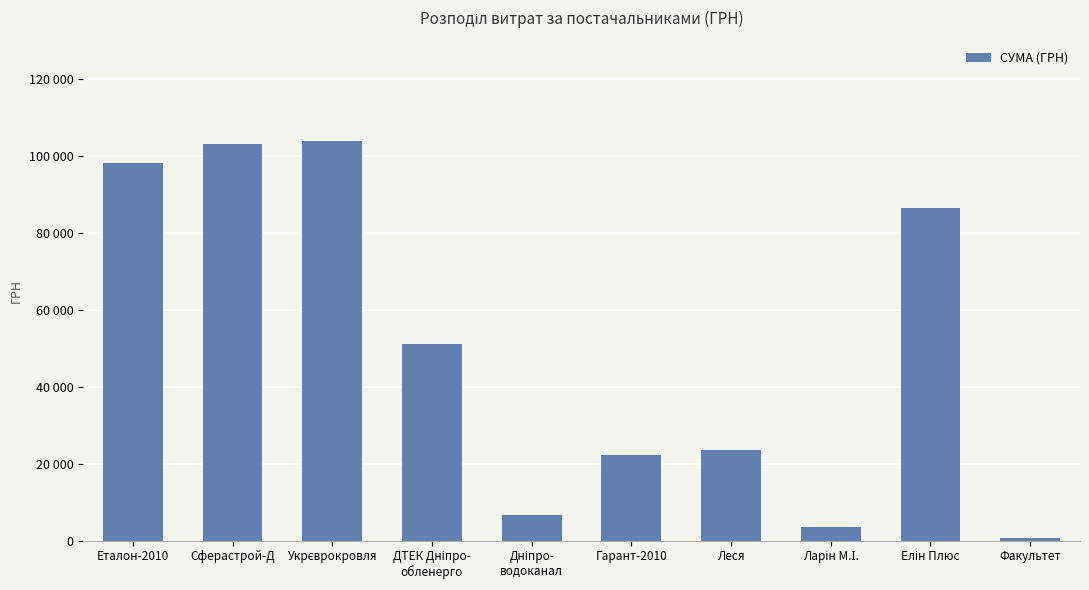

True or false: the data shows 98176.9 at Еталон-2010.

True